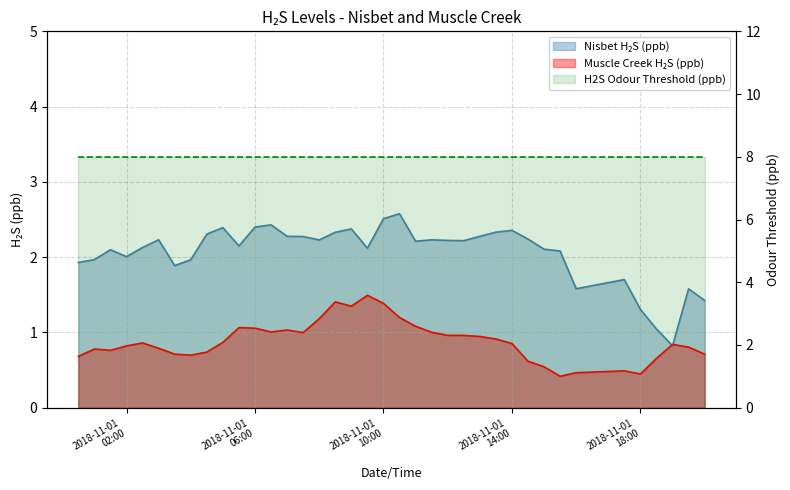

Reading left to right, what are all the values shown in this chart?

Nisbet H2S (ppb): 1.9	2.0	2.1	2.0	2.1	2.2	1.9	2.0	2.3	2.4	2.1	2.4	2.4	2.3	2.3	2.2	2.3	2.4	2.1	2.5	2.6	2.2	2.2	2.2	2.2	2.3	2.3	2.4	2.2	2.1	2.1	1.6	1.7	1.3	1.0	0.8	1.6	1.4
Muscle Creek H2S (ppb): 0.7	0.8	0.8	0.8	0.9	0.8	0.7	0.7	0.7	0.9	1.1	1.1	1.0	1.0	1.0	1.2	1.4	1.3	1.5	1.4	1.2	1.1	1.0	1.0	1.0	0.9	0.9	0.9	0.6	0.5	0.4	0.5	0.5	0.4	0.7	0.8	0.8	0.7